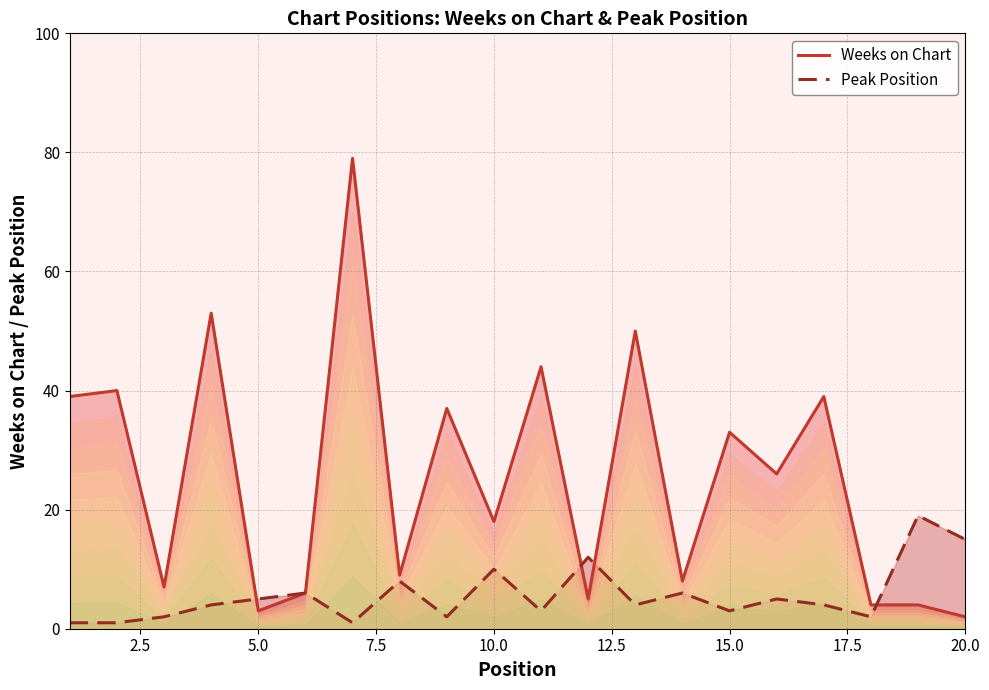

At 13, list the series in order from smallest to largest.

Peak Position, Weeks on Chart